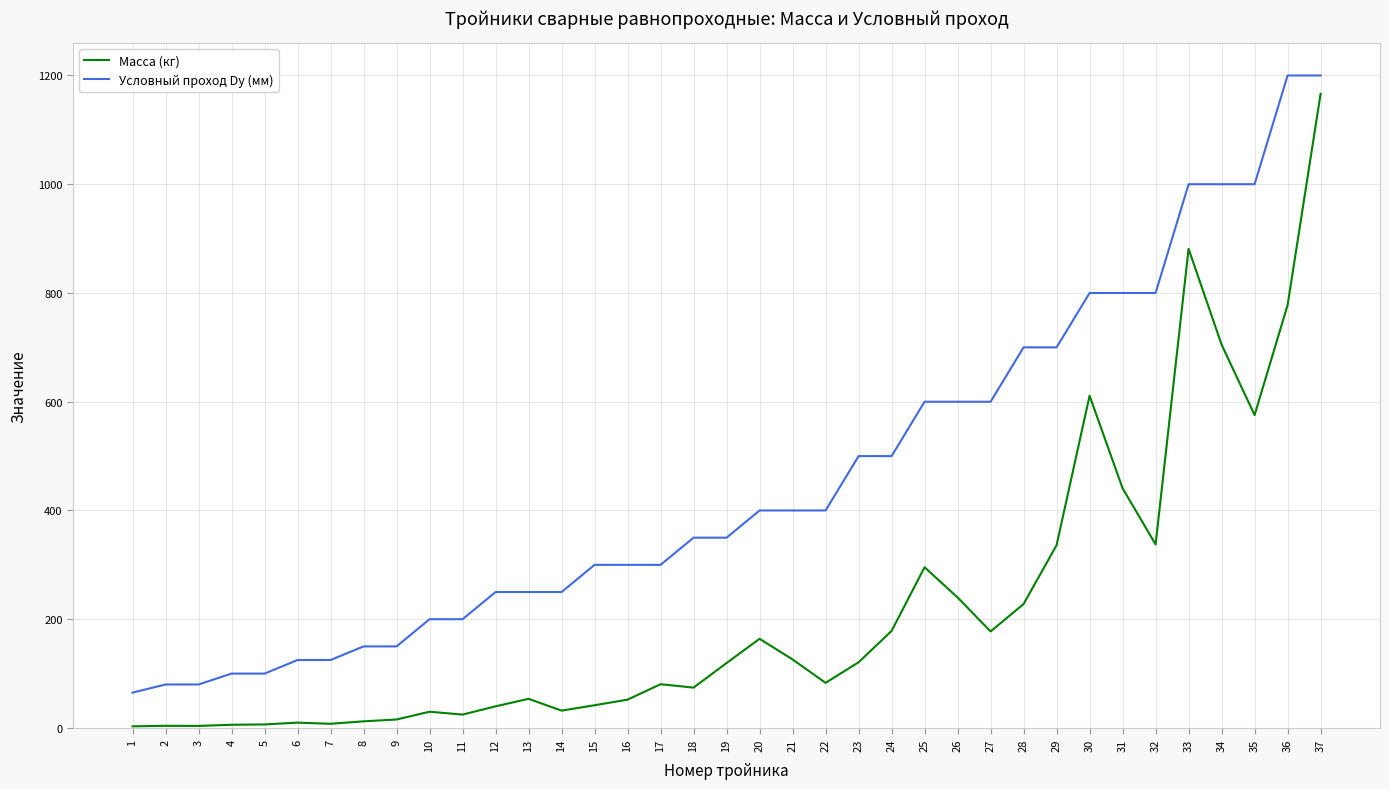

What is the total value across all series at 19?

469.5